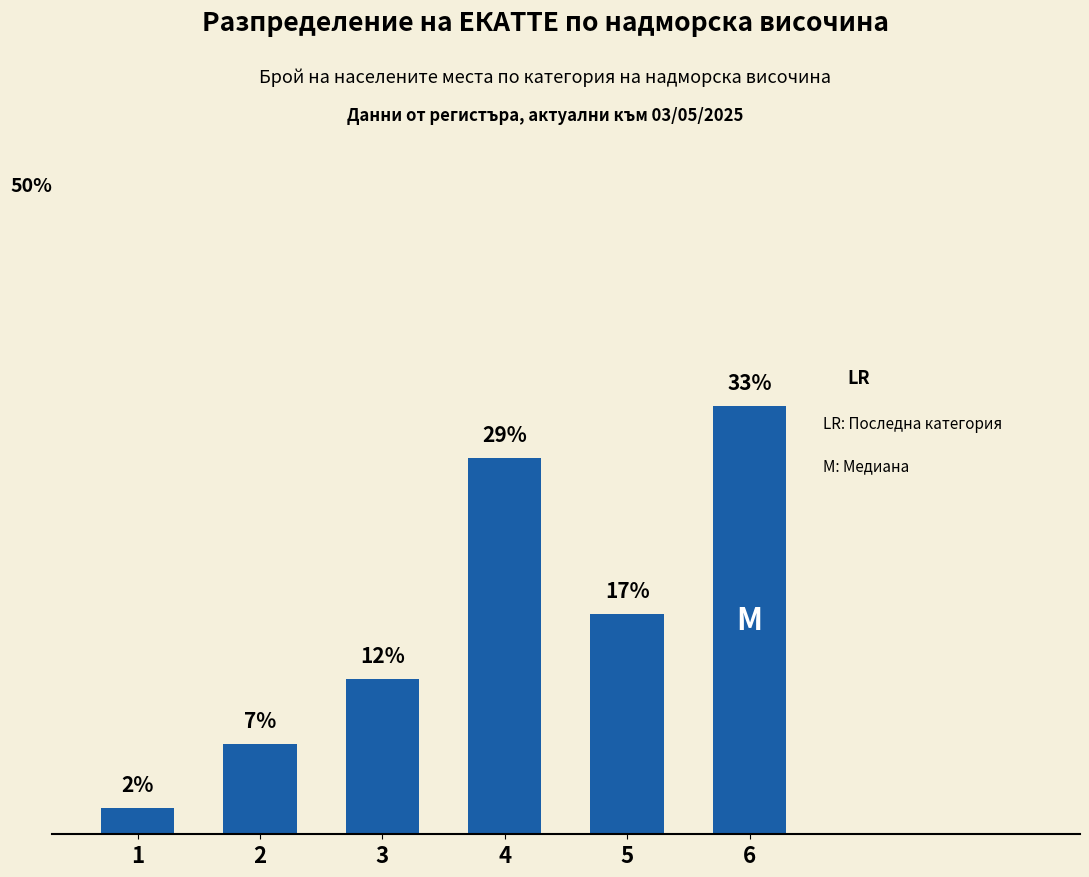

List the labels in order of value, smallest first.

1, 2, 3, 5, 4, 6